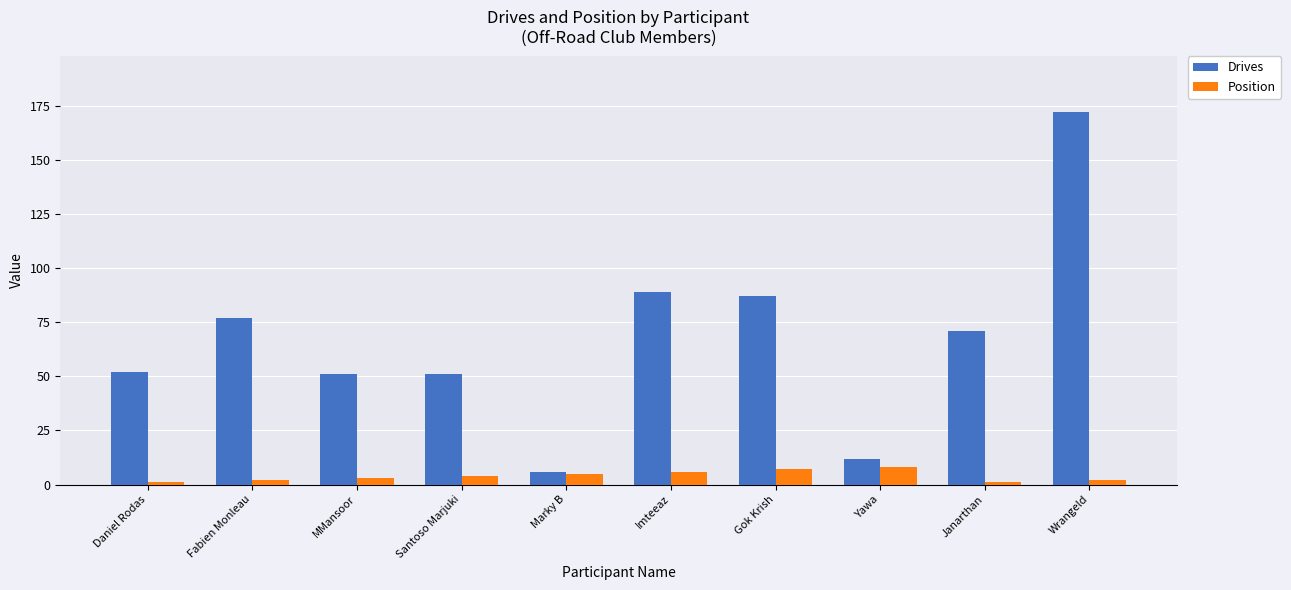

Which series has the widest spread of values?

Drives